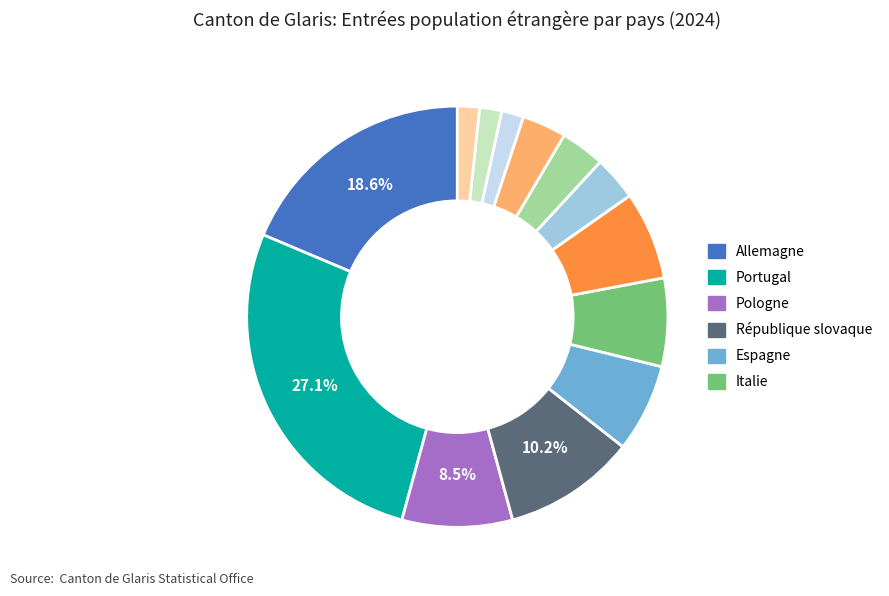

How many slices are in this pie chart?

13